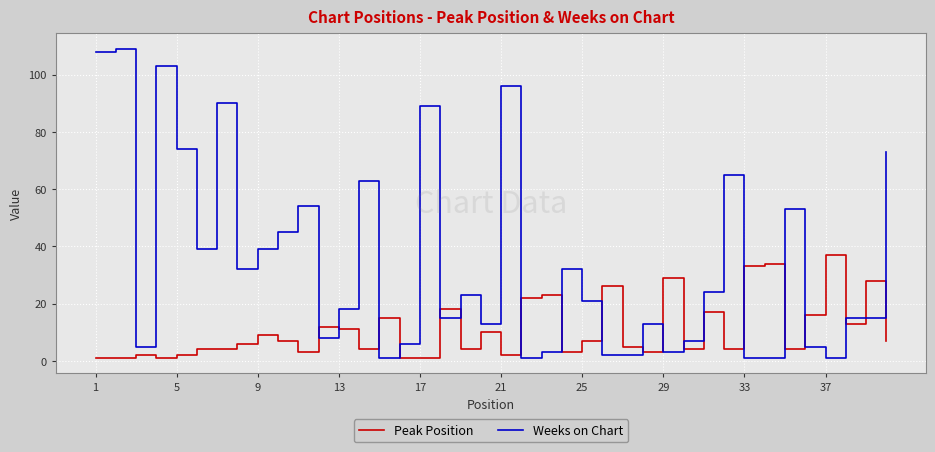

Rank the series by their maximum value, from lowest to highest.

Peak Position, Weeks on Chart